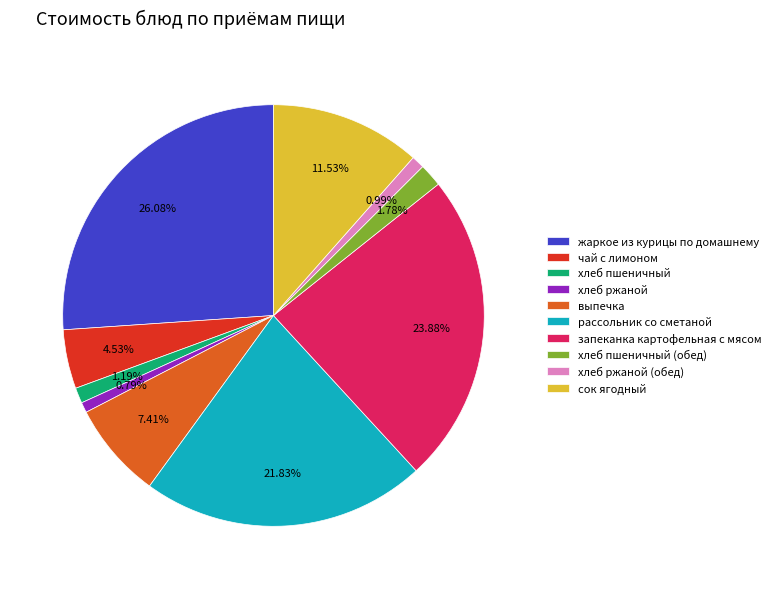

What percentage is the хлеб пшеничный (обед) slice, to the nearest percent?

2%